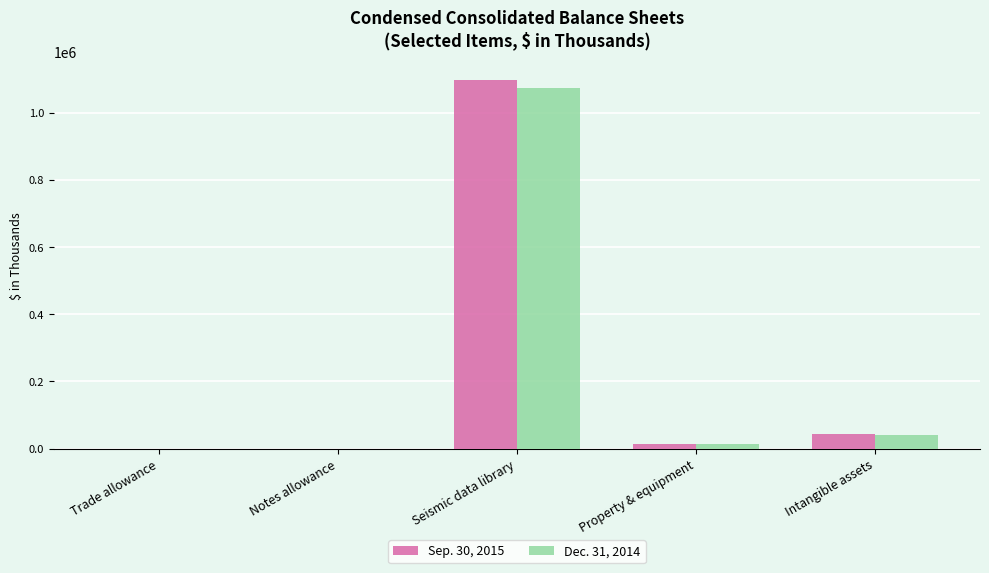

Is it true that Sep. 30, 2015 equals 15088 at Property & equipment?

True